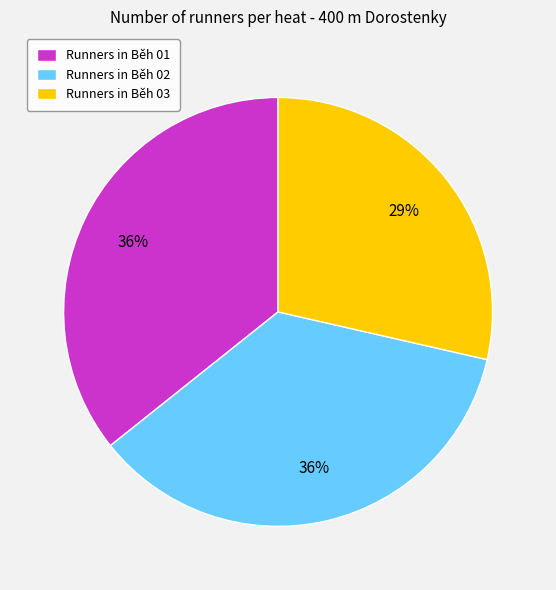

Count the number of slices in the pie.

3